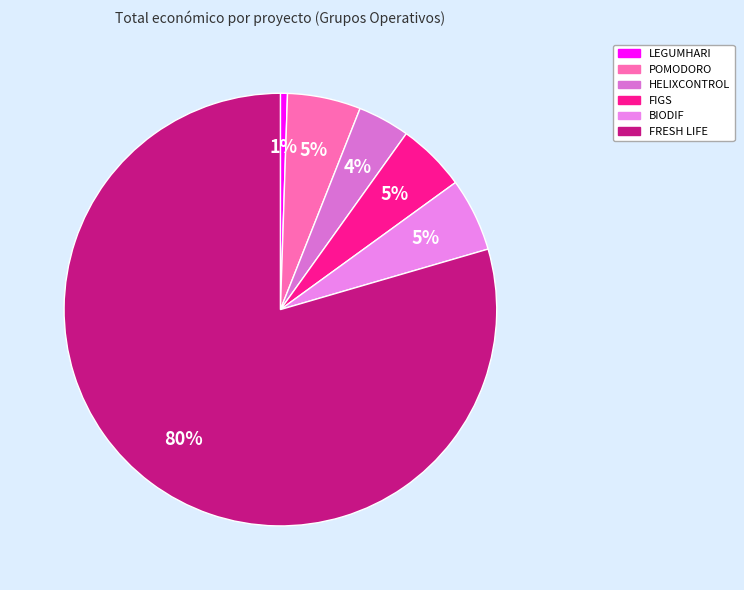

To the nearest percent, what is the difference between the LEGUMHARI and FRESH LIFE slice percentages?

79%